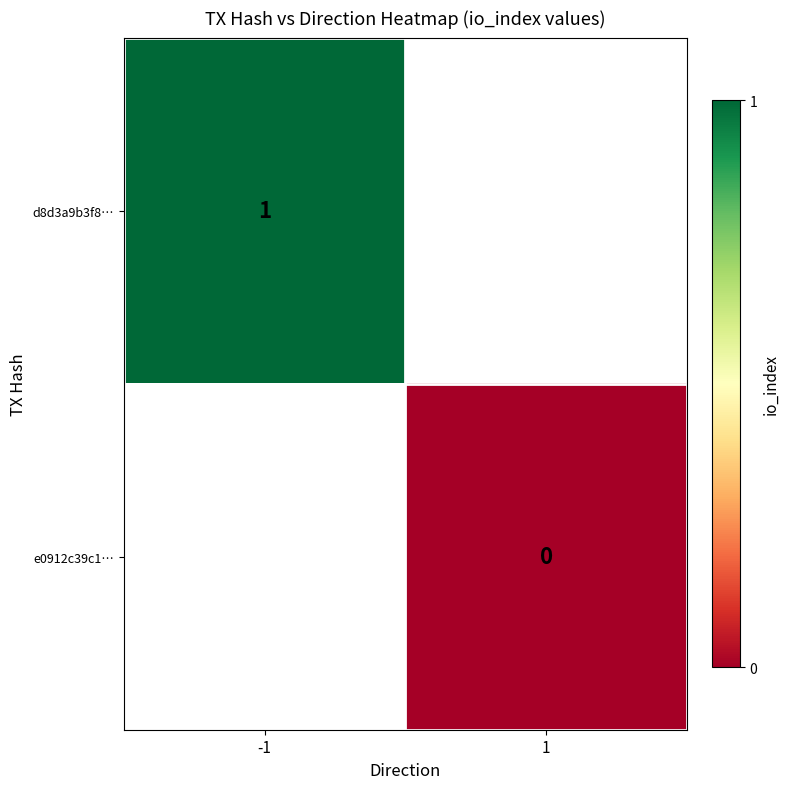

The value of d8d3a9b3f8… at -1 is 2. True or false?

False